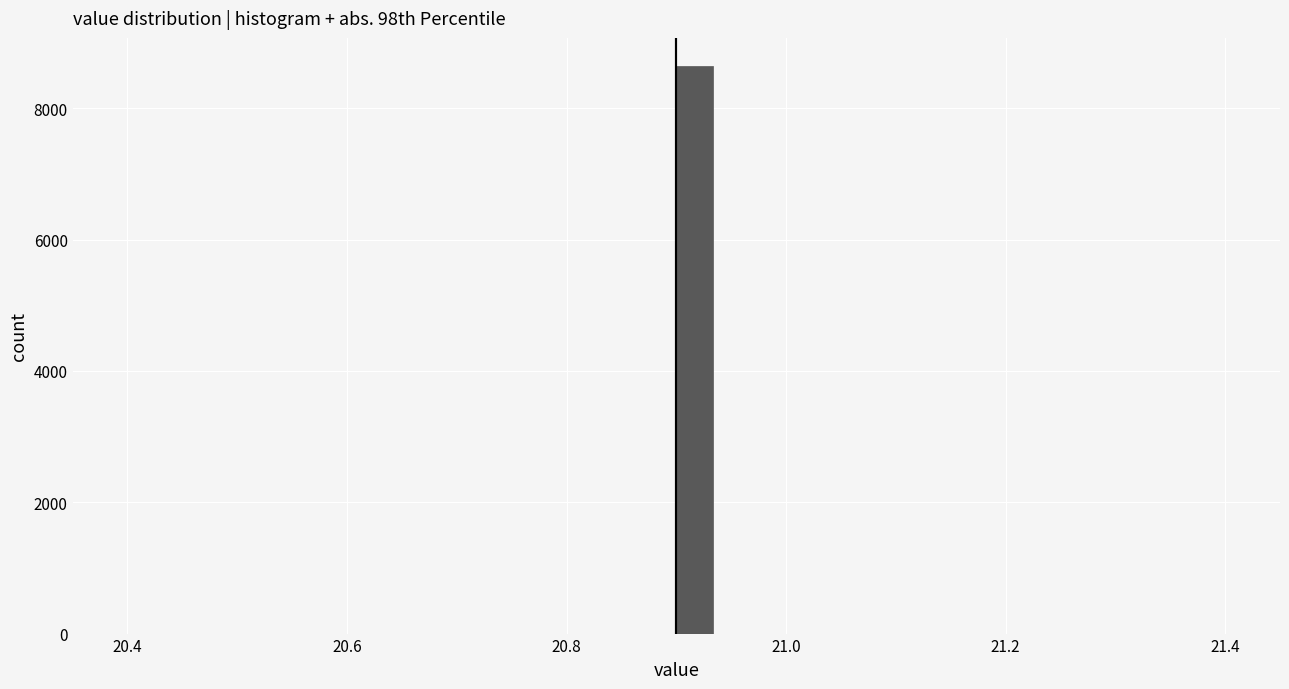

Read against the x-axis, roughly where is the centre of the tallest bar?

20.92